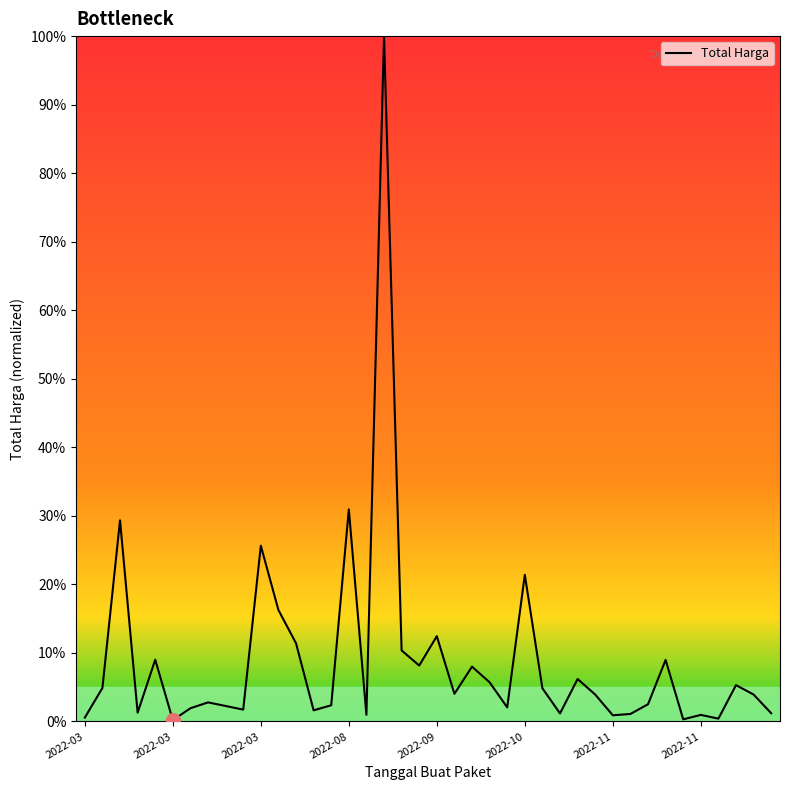

What is the difference between the maximum and minimum values?

99.8